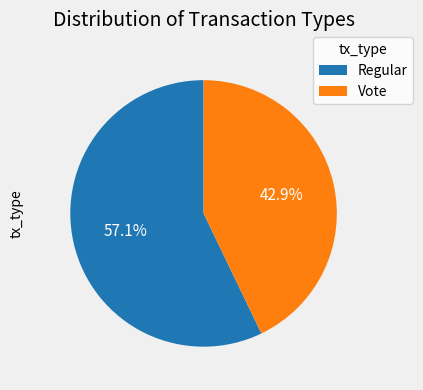

To the nearest percent, what is the difference between the Regular and Vote slice percentages?

14%